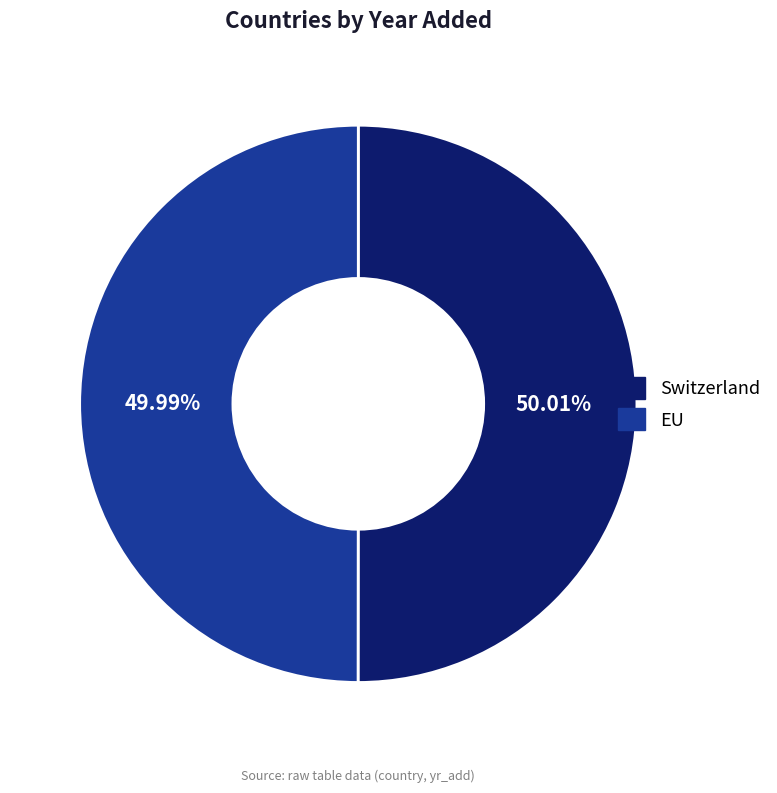

To the nearest percent, what is the average slice percentage?

50%